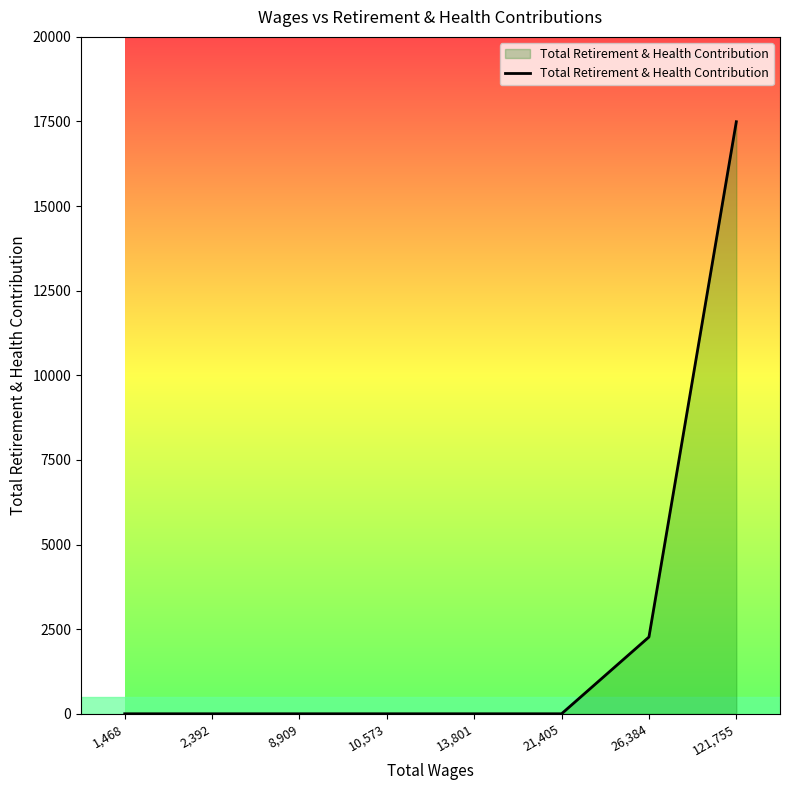

What is the sum of all values?

19761